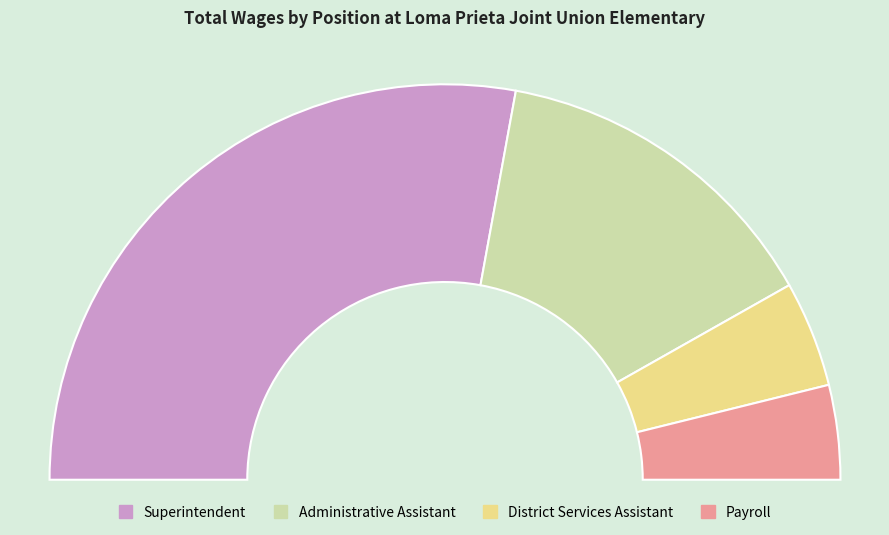

How much of the chart is everything except Payroll?

92.3%